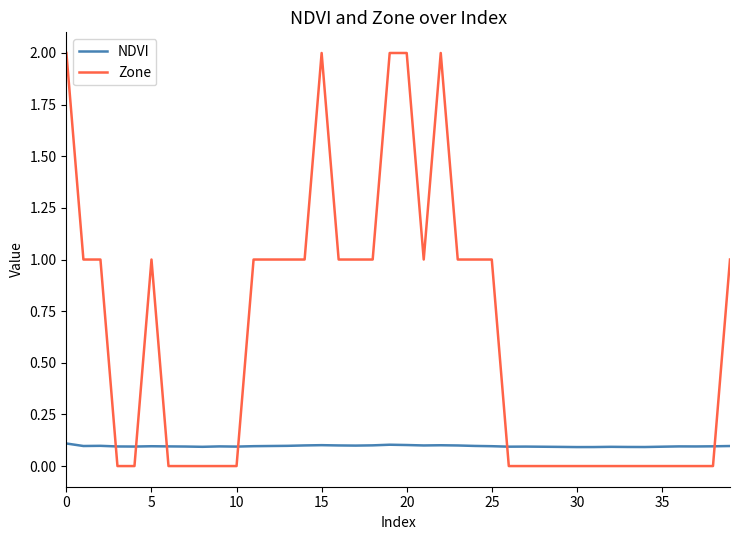

After their last crossing, which series has the higher values: Zone or NDVI?

Zone